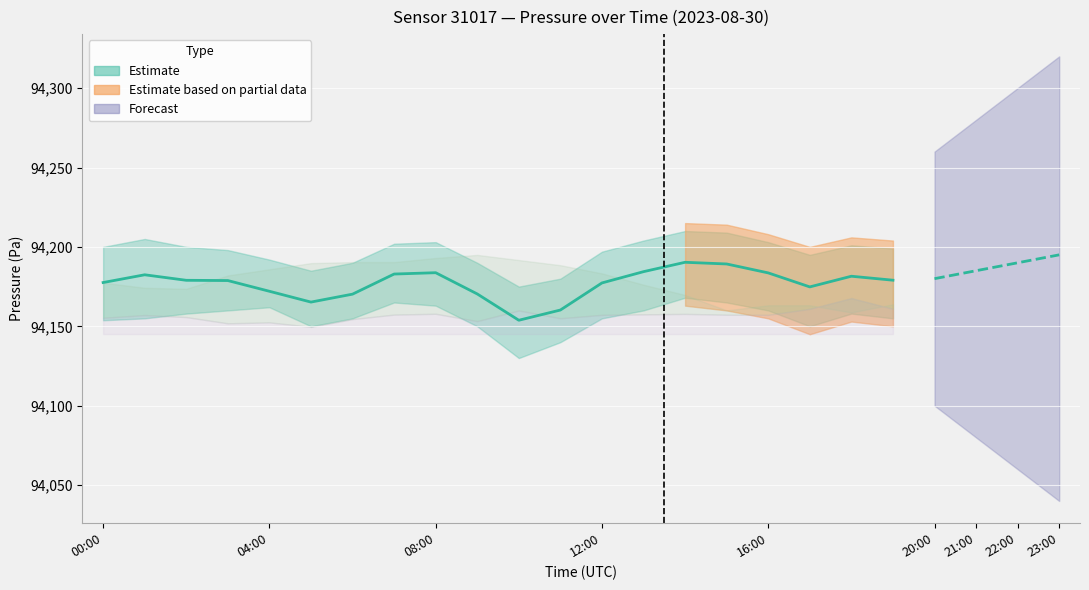

What is the difference between the maximum and minimum values?

36.5